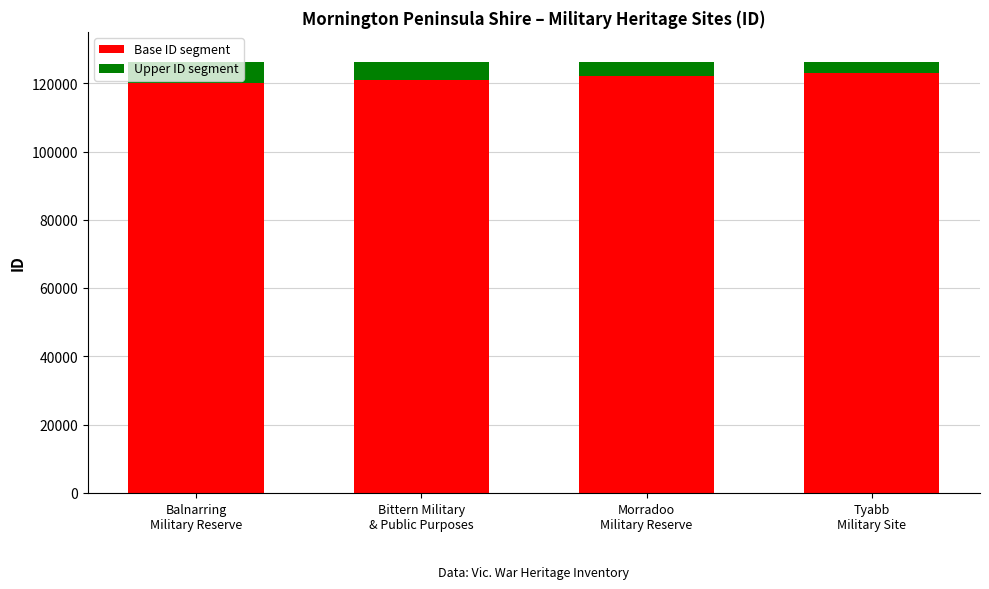

What is the difference between the maximum and minimum values in the Base ID segment series?

3000